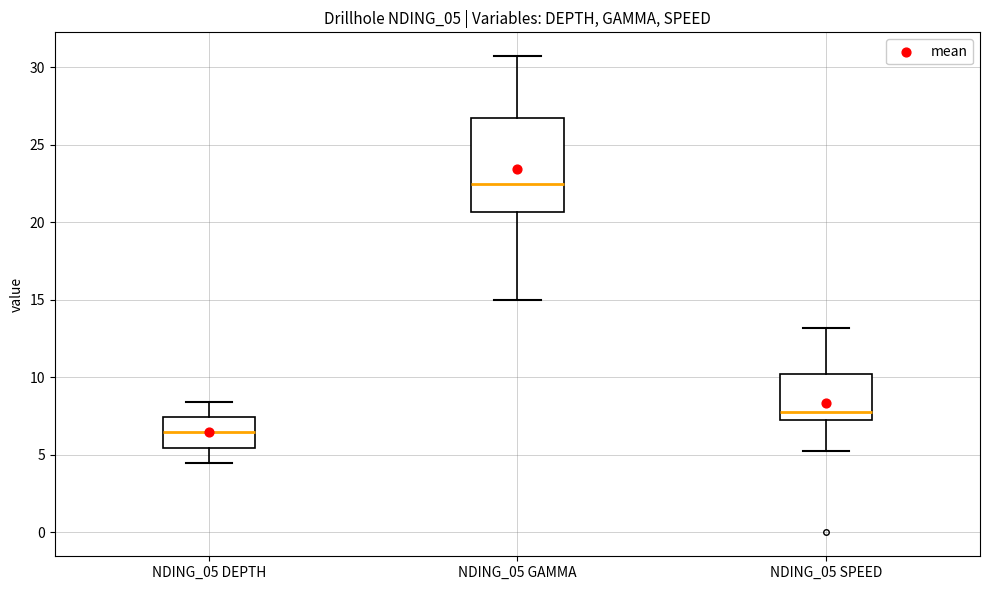

Which box is the tallest, from its lower edge to its upper edge?

NDING_05 GAMMA